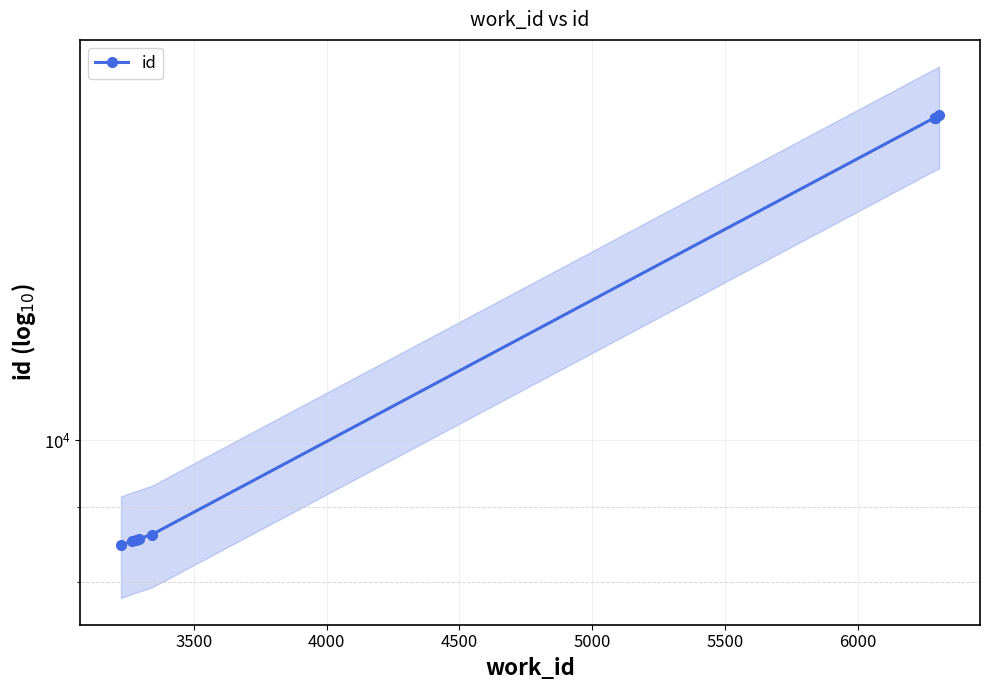

What is the sum of all values?

125939